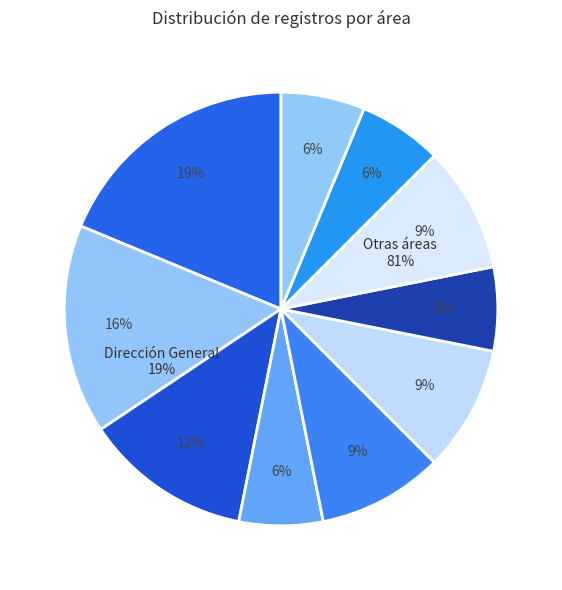

To the nearest percent, what portion does Administración y Finanzas represent?

12%